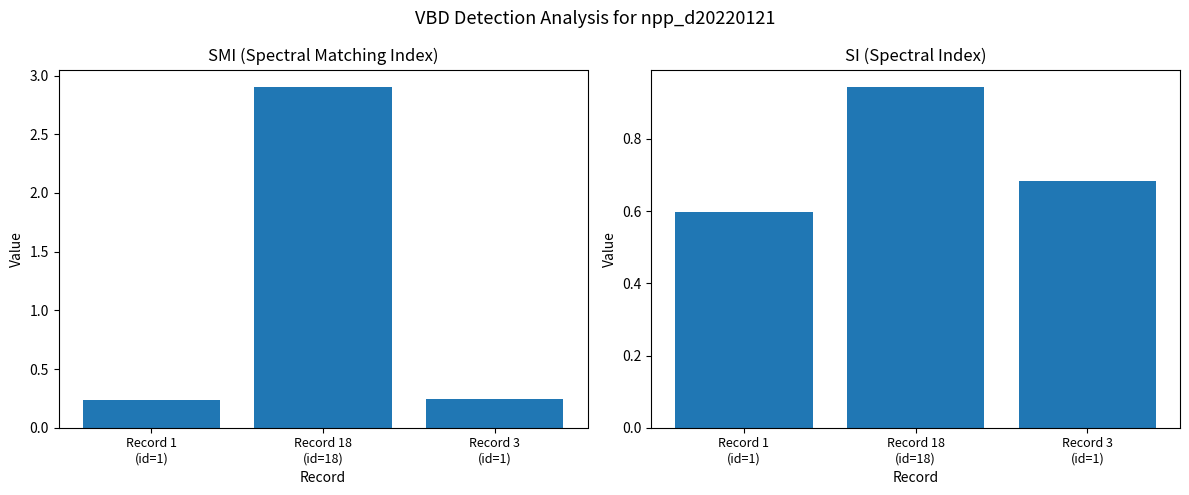

At which label is SI closest to 0?

Record 1
(id=1)